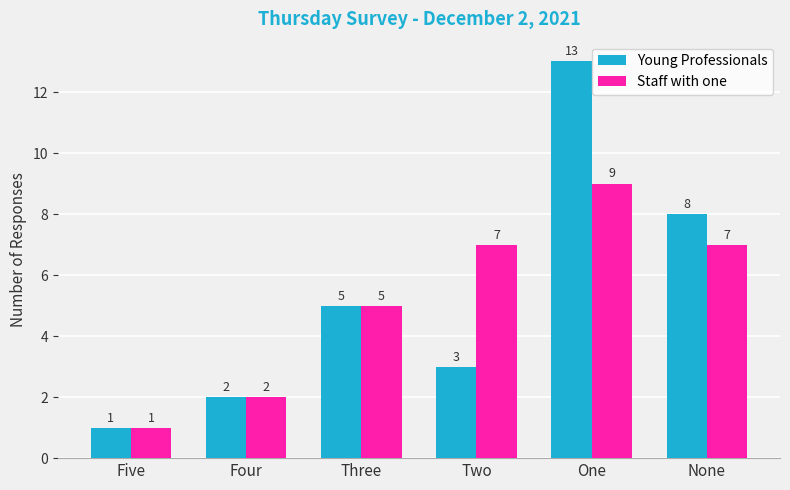

What is the average value of the Young Professionals series?

5